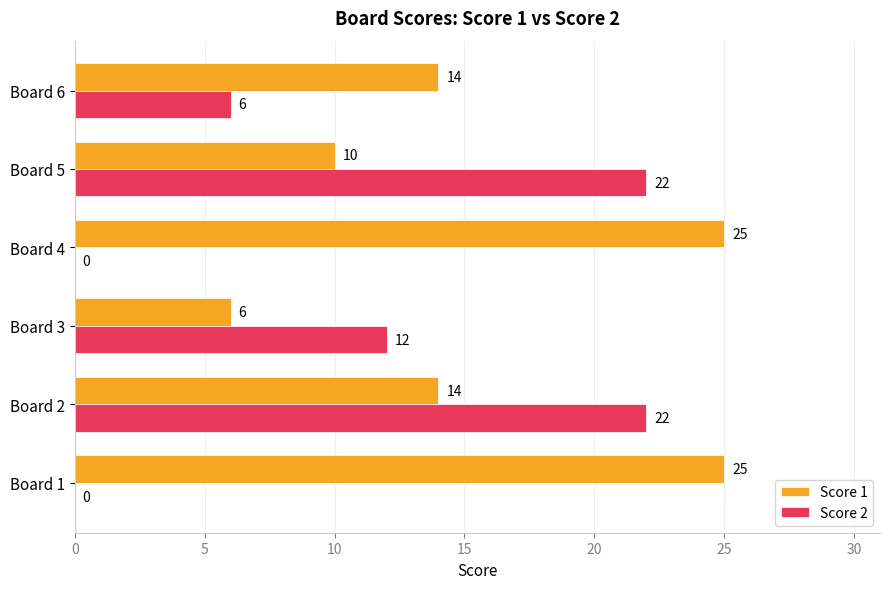

Between Board 1 and Board 5, which series saw the biggest shift?

Score 2